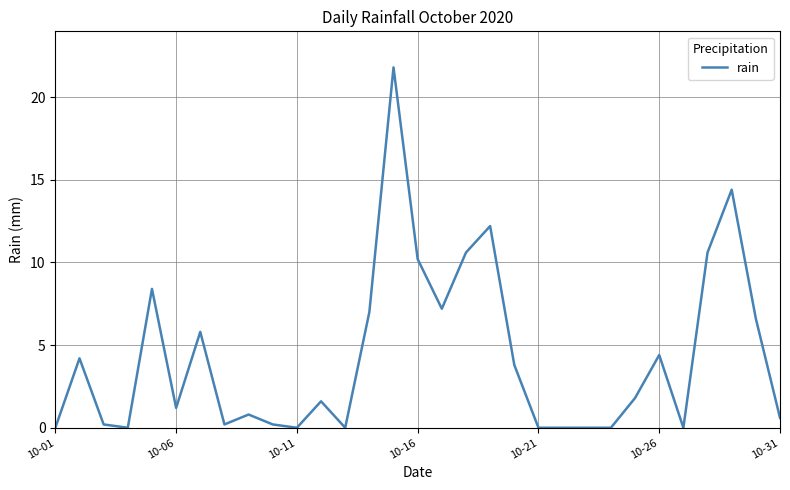

What is the greatest value displayed?

21.8